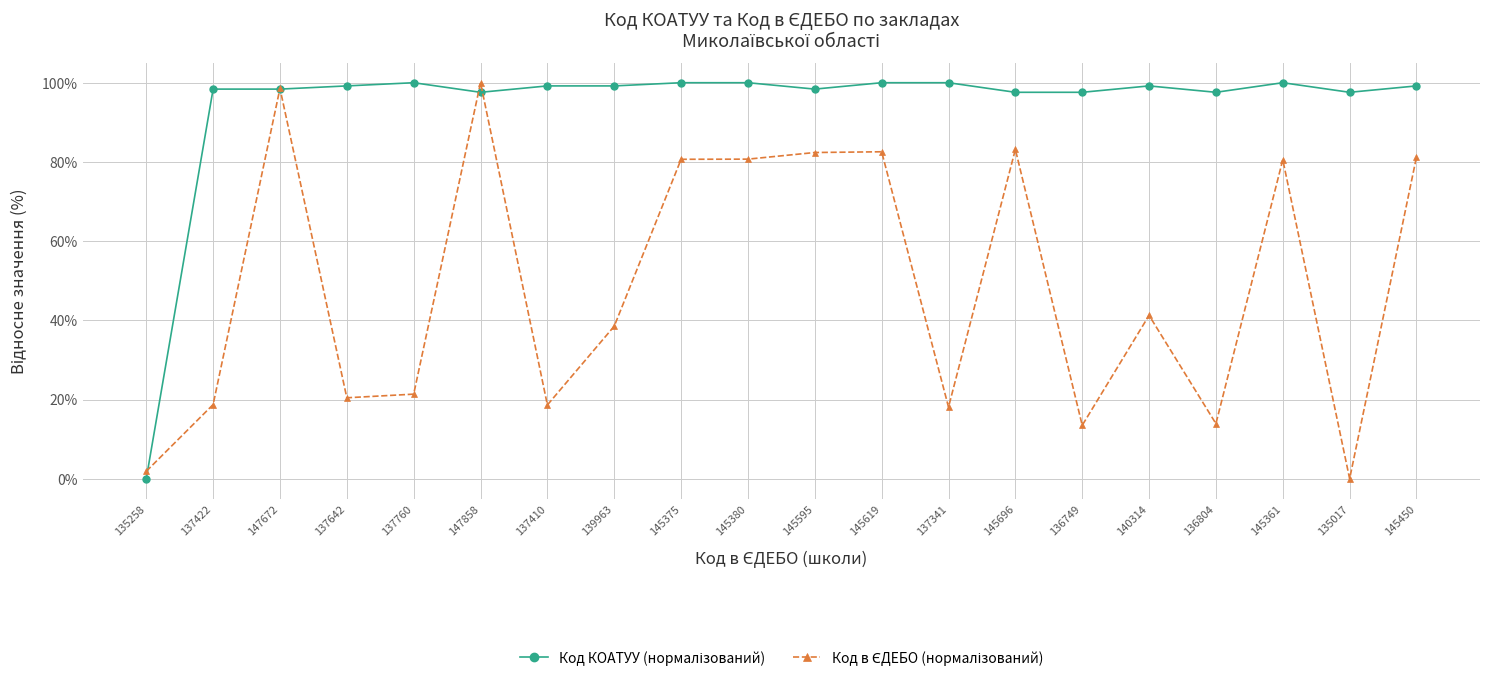

What is the label of the 4th point from the left?

137642